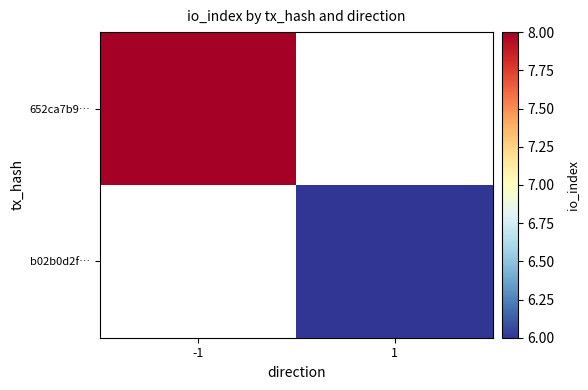

Rank the series by their maximum value, from highest to lowest.

652ca7b9…, b02b0d2f…